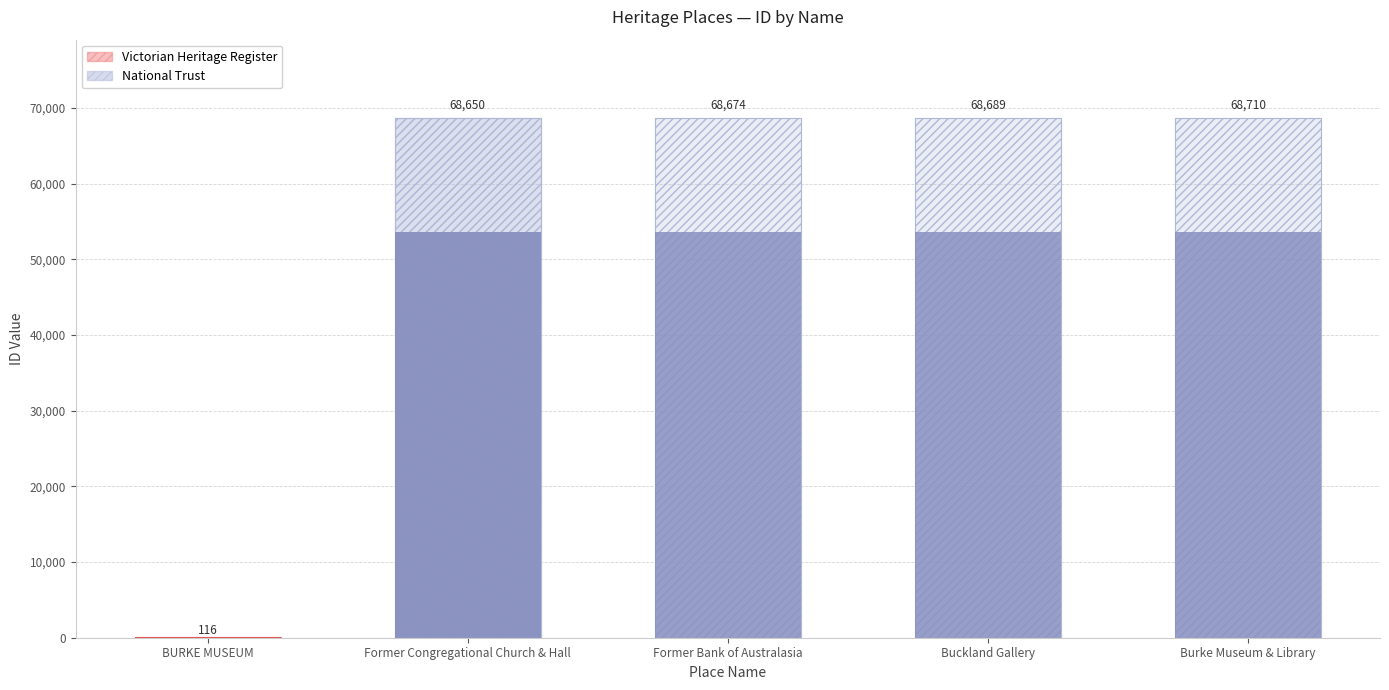

What is the label of the 5th bar from the right?

BURKE MUSEUM